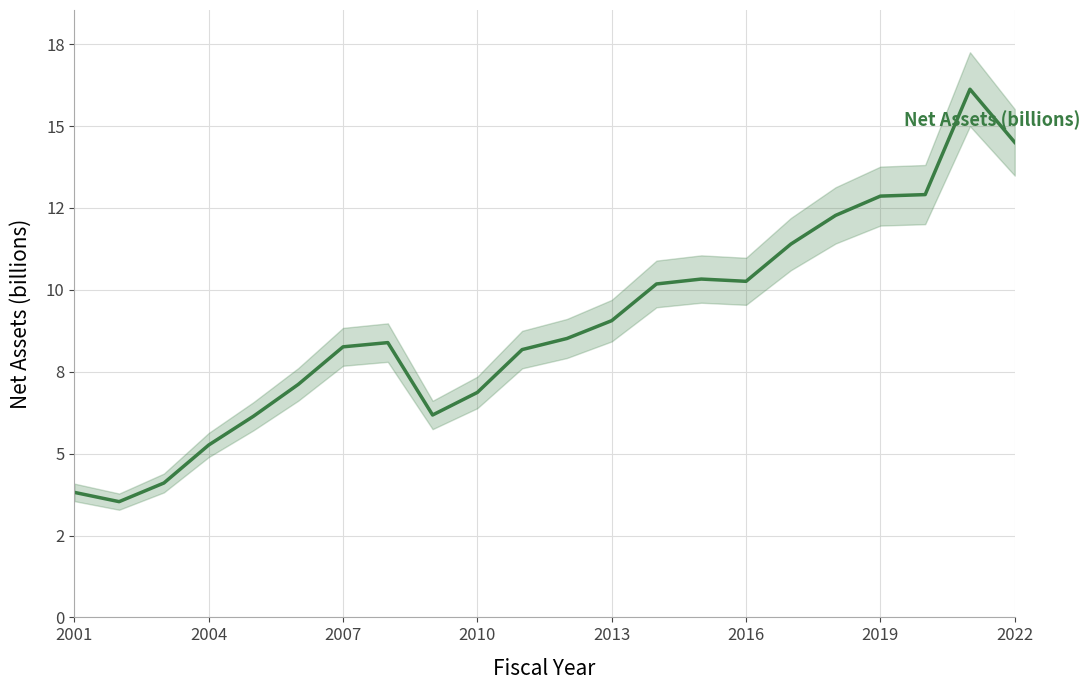

Which has a higher value, 2007 or 2001?

2007